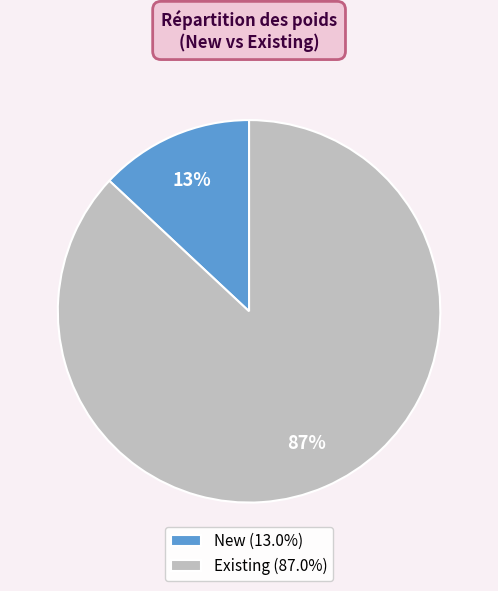

Combined, do Existing and New account for over 50%?

Yes